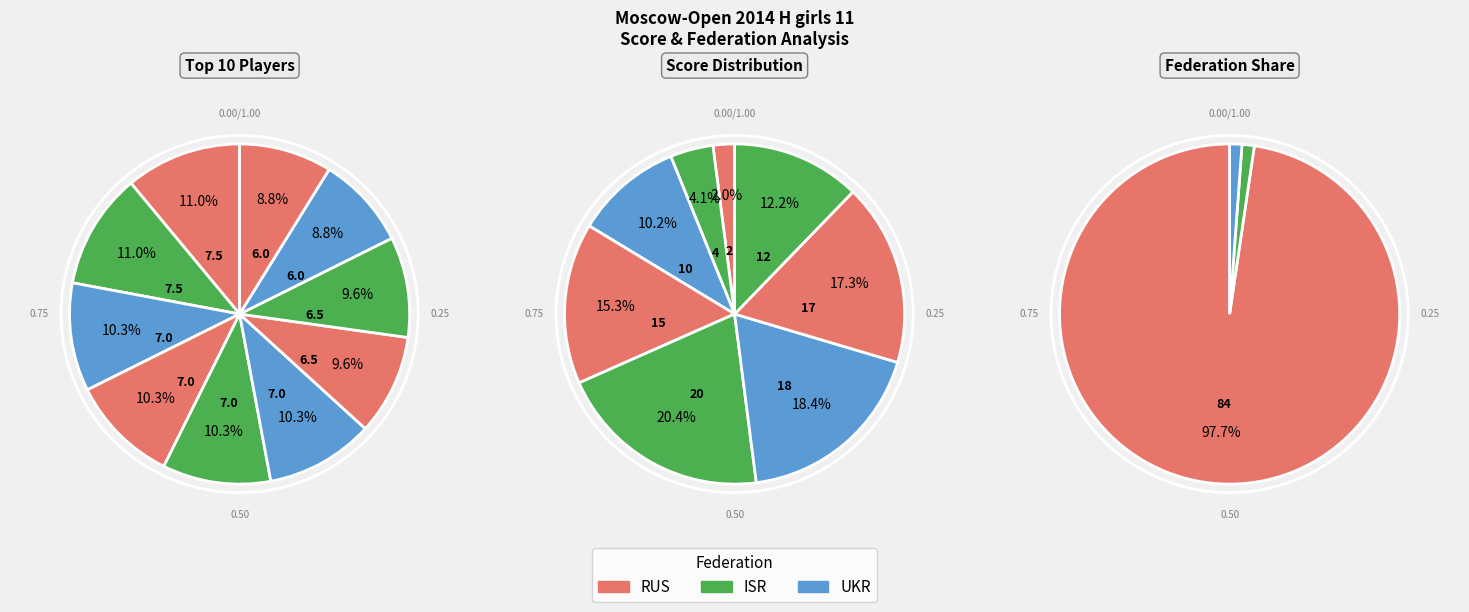

What percentage do UKR and ISR together represent?

2.3%